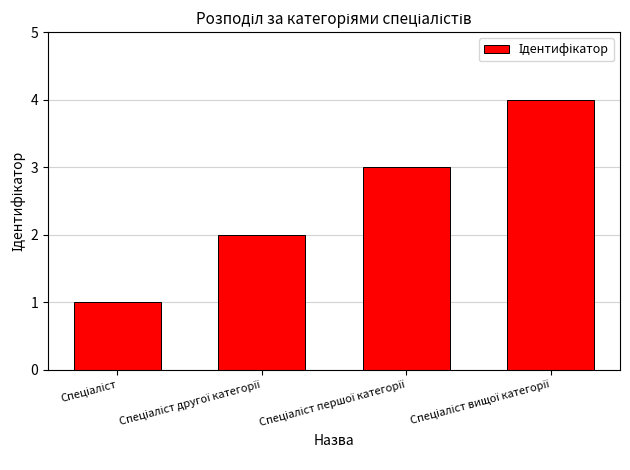

How many distinct data groups are displayed?

1